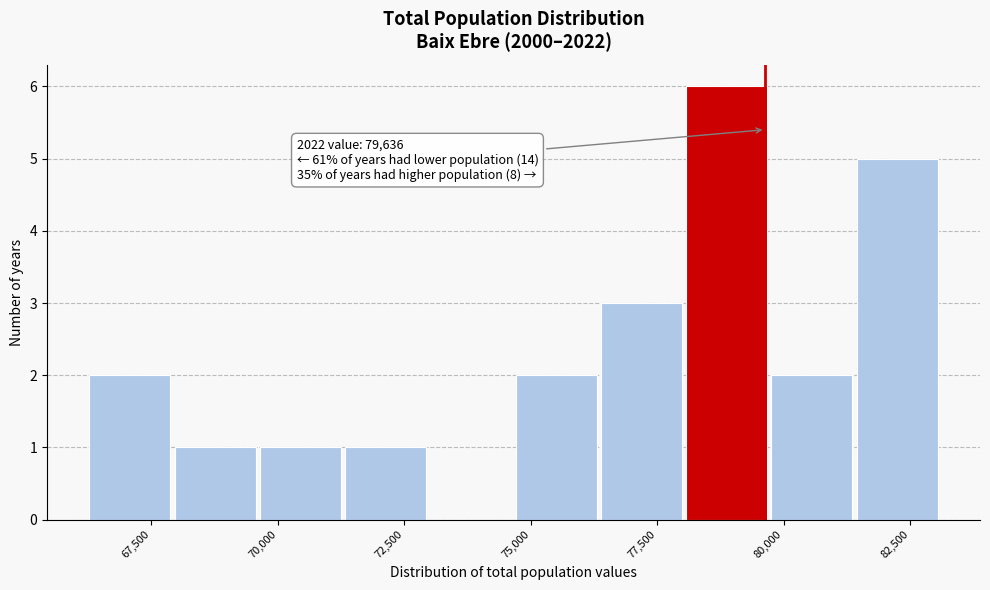

Around what value on the x-axis is the tallest bar? Give the approximate position of its centre, as read against the axis.

79000